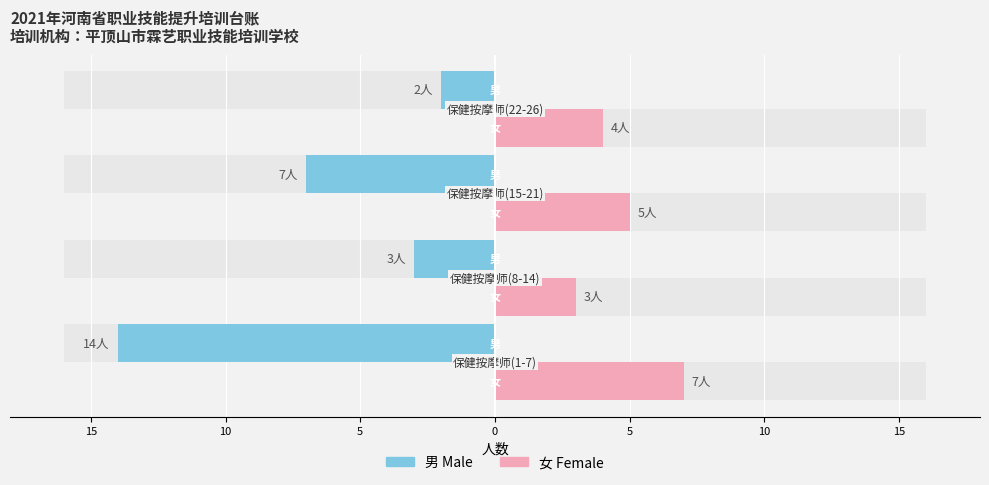

What is the sum of the 女 values at 15 and 0?

9